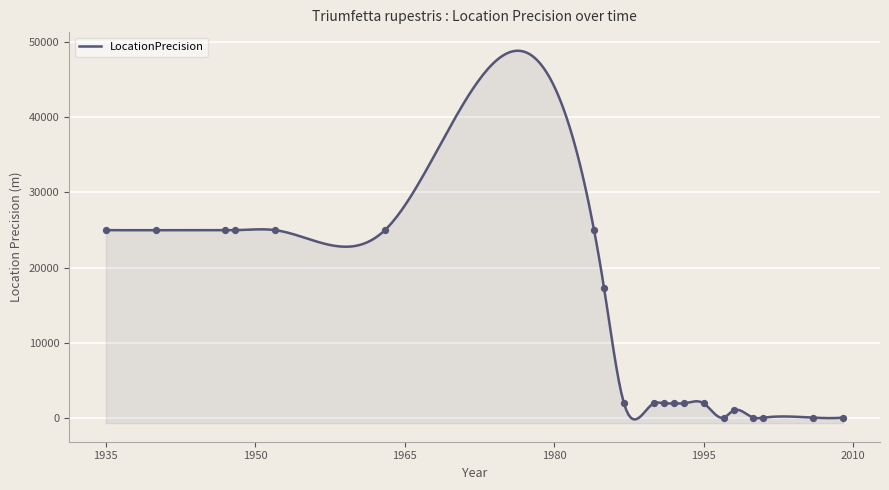

Between 1992-04-07 and 1992-04-06, which is larger?

1992-04-07